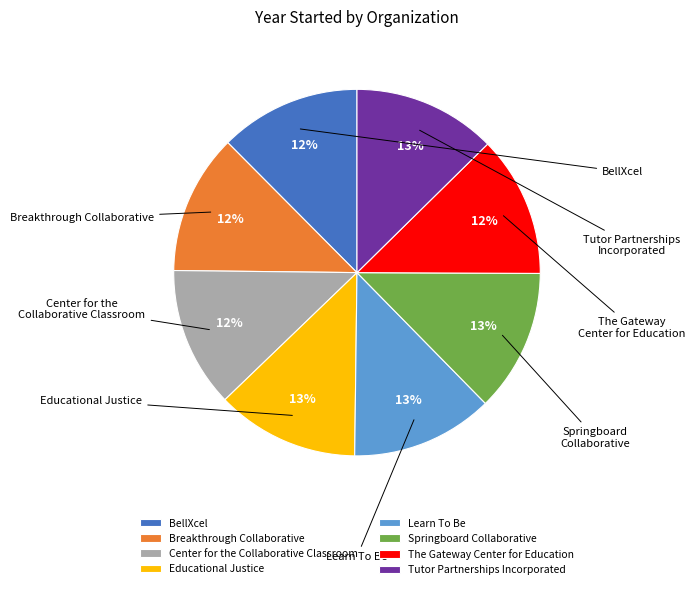

Do Springboard Collaborative and Educational Justice together represent more than half of the pie?

No